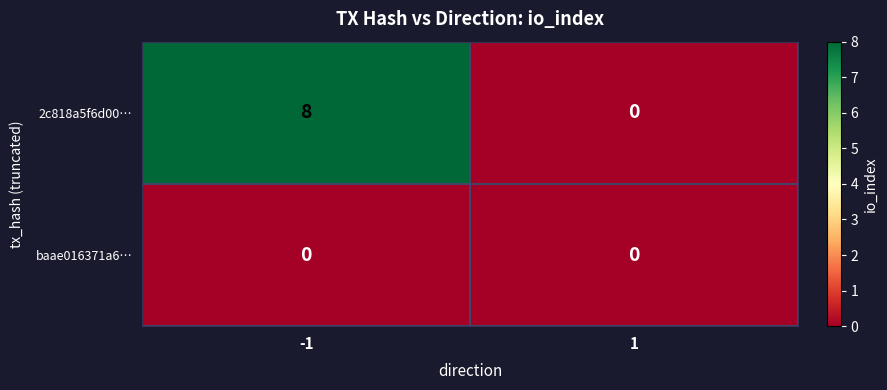

Rank the series at -1 from highest to lowest value.

2c818a5f6d00…, baae016371a6…